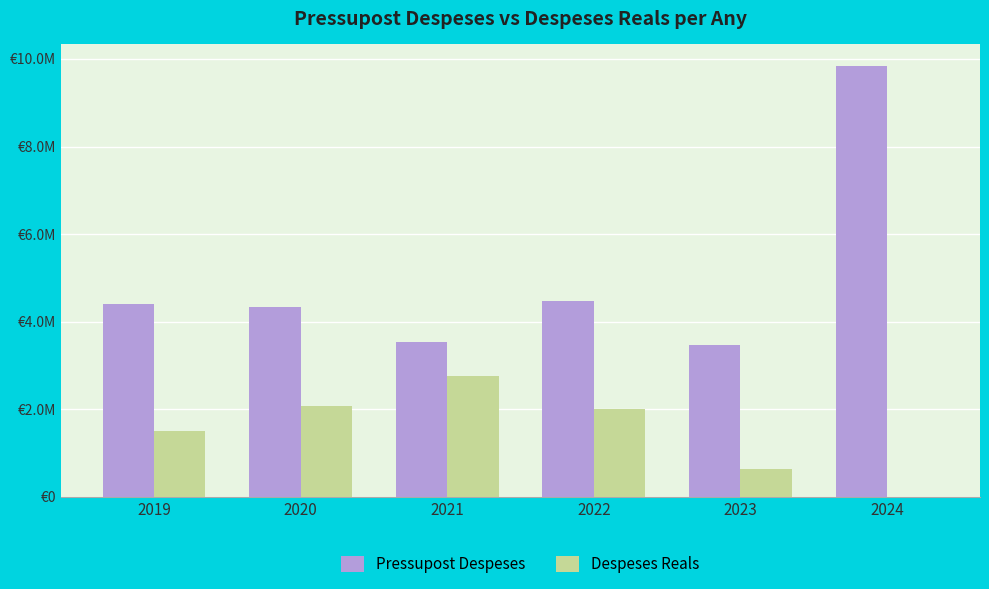

Reading left to right, transcribe all the data shown in this chart.

Pressupost Despeses: 4400000.0	4346656.0	3528571.0	4478571.0	3460065.0	9839987.0
Despeses Reals: 1502074.9	2084411.8	2765442.6	2013024.7	637259.2	4107.0